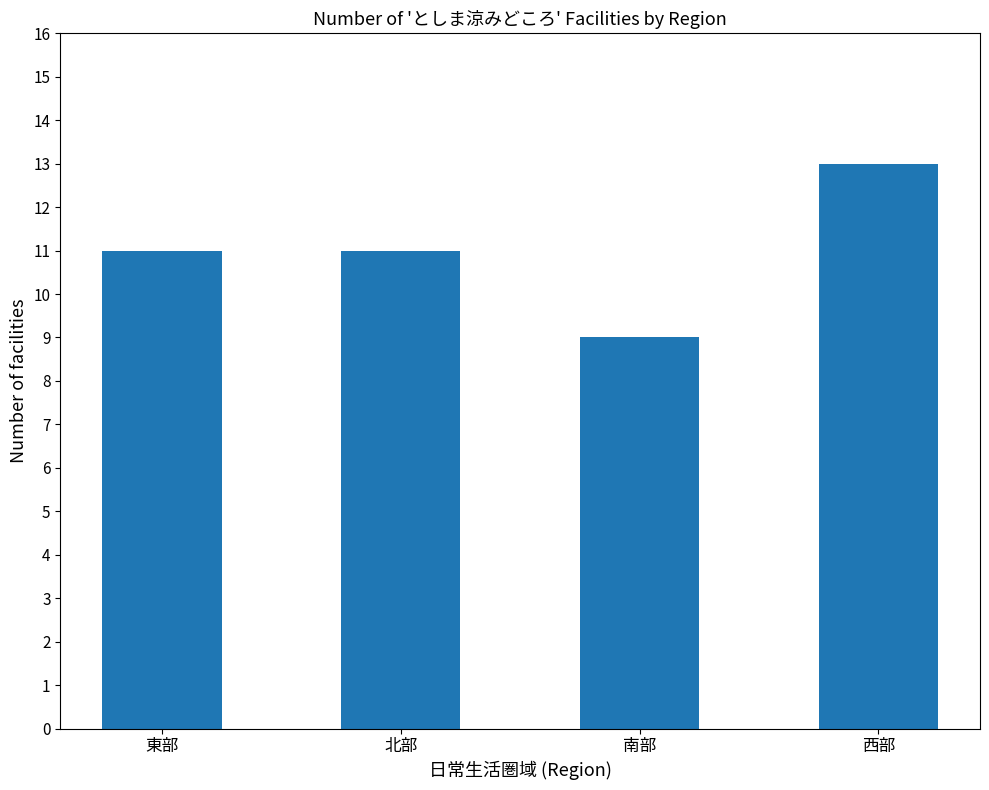

Are the bars horizontal?

No